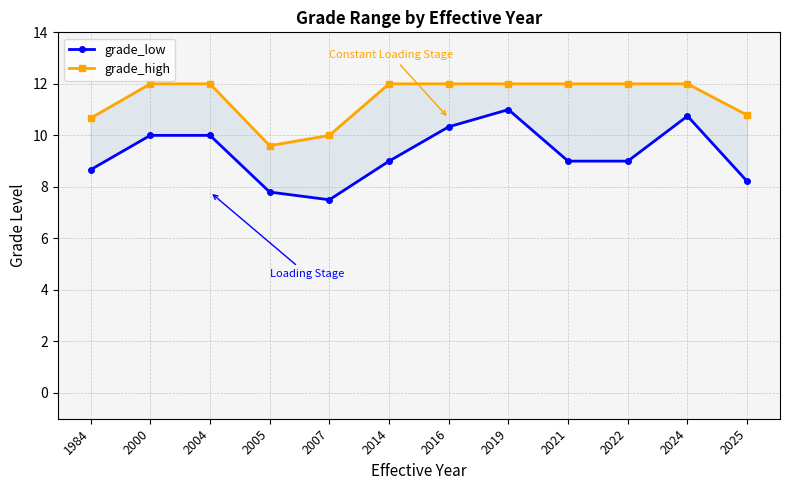

How many data points in grade_low are above 9?

5